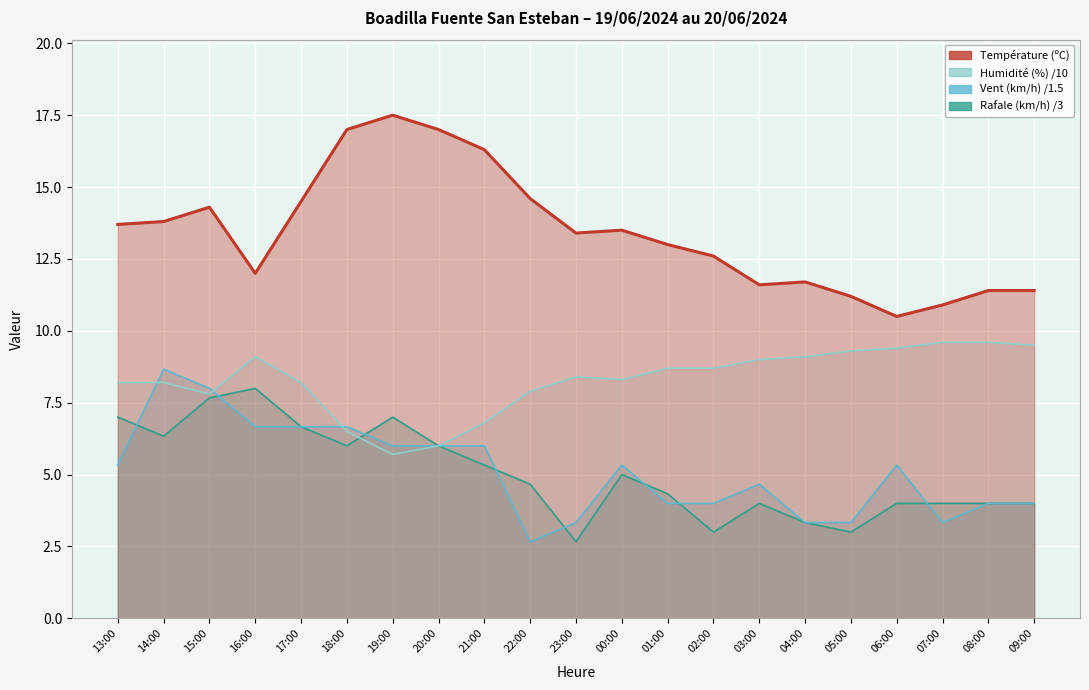

Rank the series at 08:00 from lowest to highest value.

Vitesse du vent (km/h), Rafale (km/h), Humidité (%), Température (ºC)